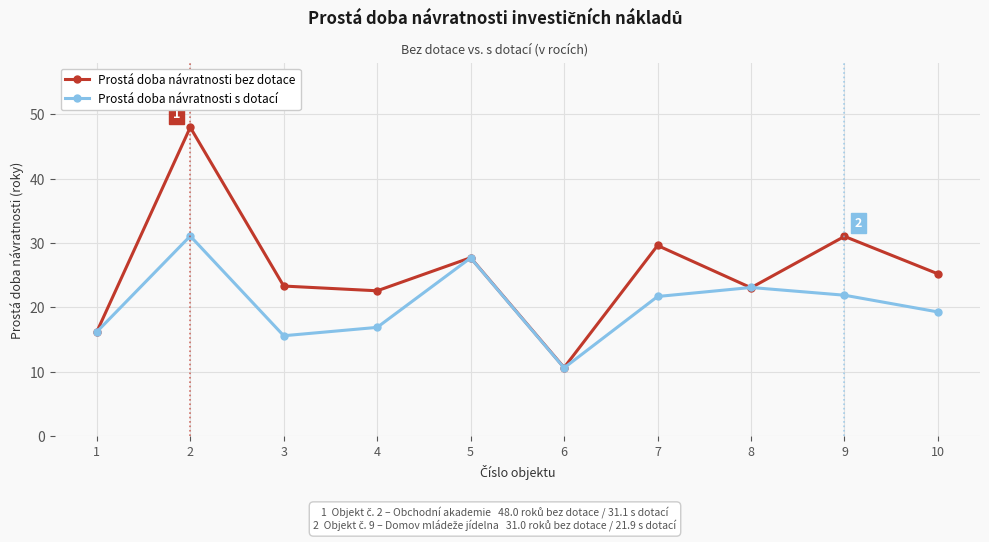

How many interior local valleys does the Prostá doba návratnosti s dotací series have?

2